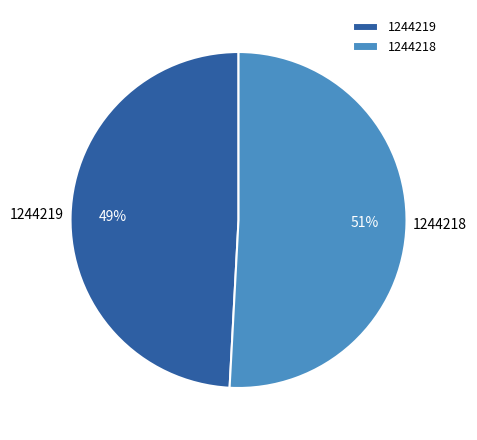

Count the number of slices in the pie.

2